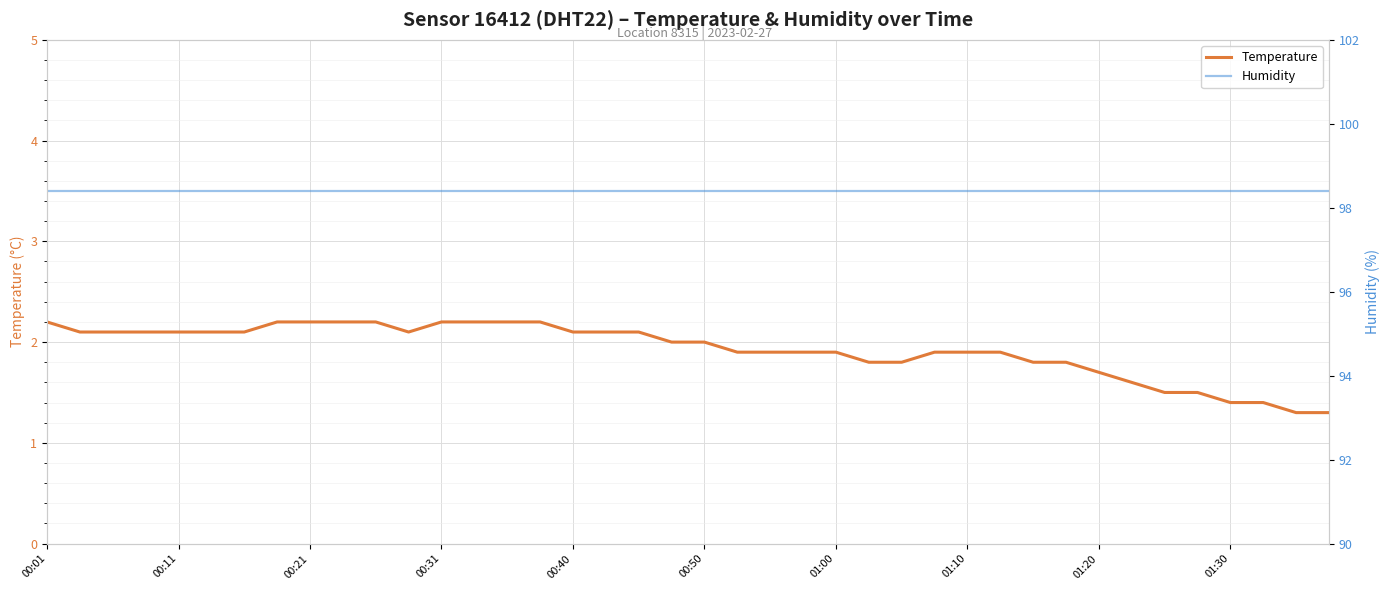

What is the sum of the humidity values at 01:30 and 37?

196.8